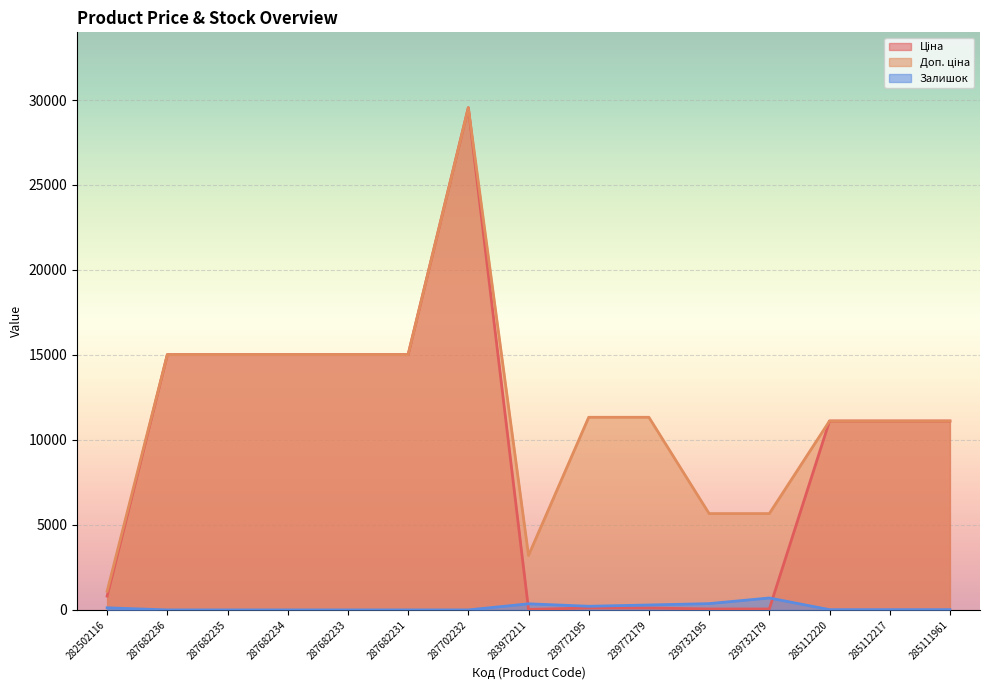

True or false: Залишок and Доп. ціна cross at least once.

False